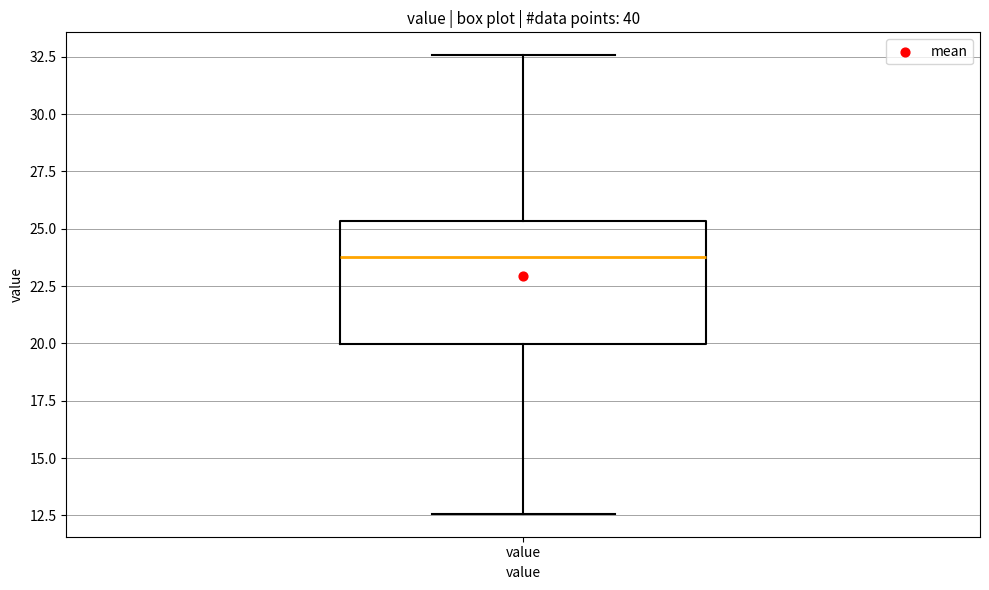

Where does the upper whisker of the box for value end on the y-axis? The values are not printed on the chart, so give them approximately, as read against the axis.

32.5